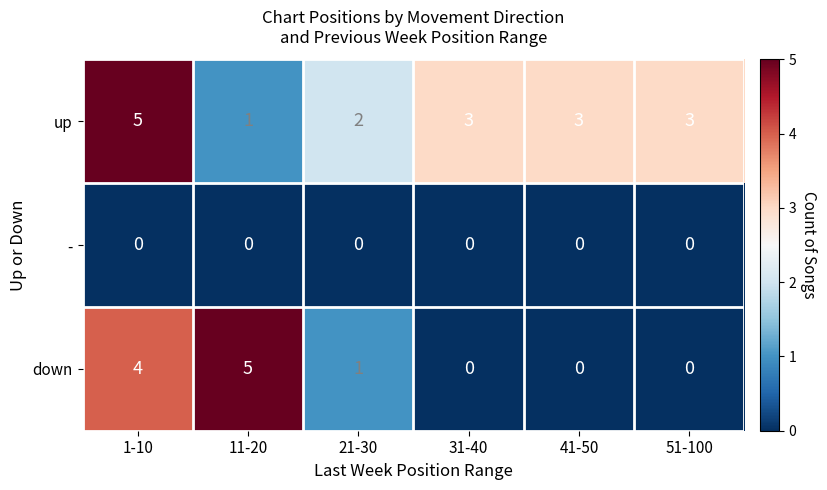

The down series shows 3 at 11-20. True or false?

False